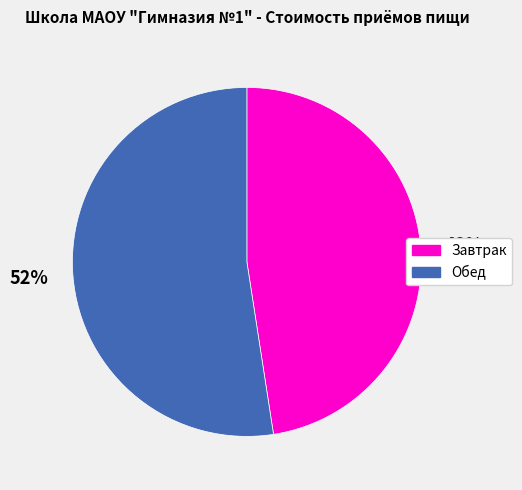

Is there a majority slice in this chart?

Yes